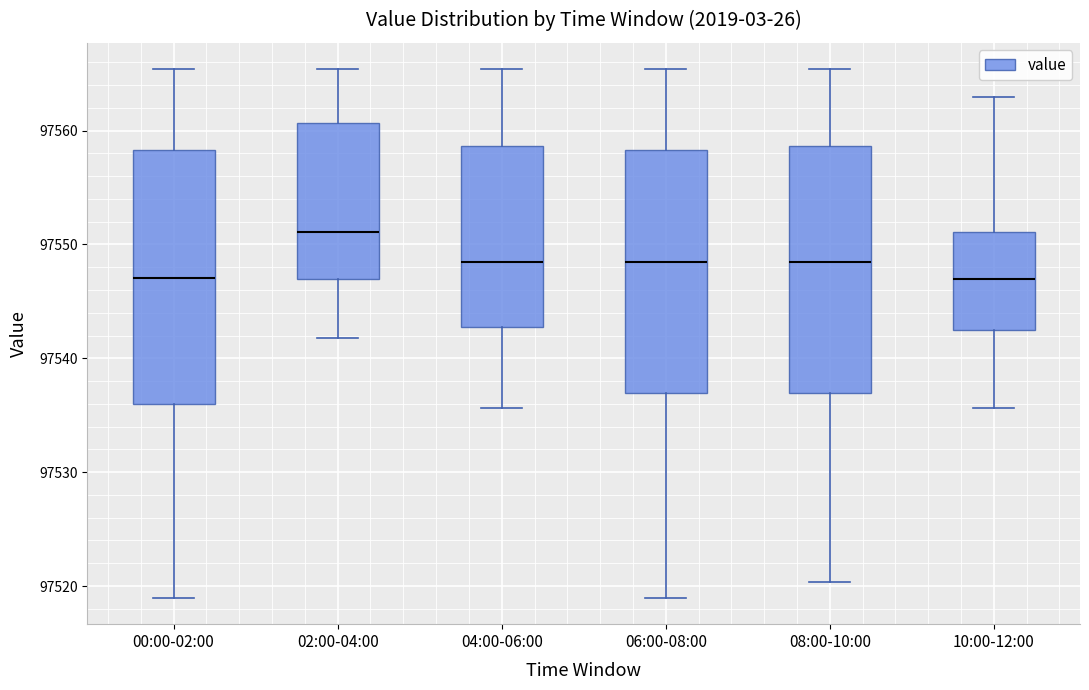

Where does the median line of the box for 08:00-10:00 sit on the y-axis? The values are not printed on the chart, so give them approximately, as read against the axis.

97548